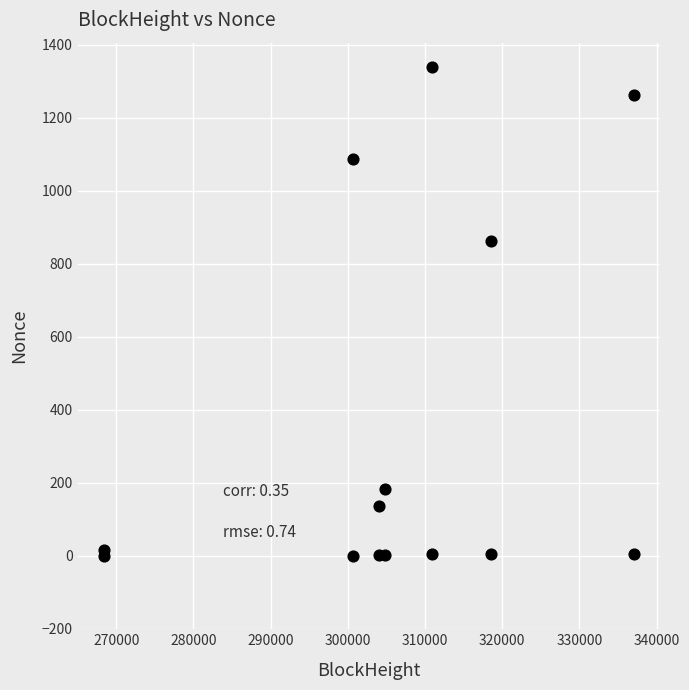

What Y value in the scatter plot is closest to 669?

864